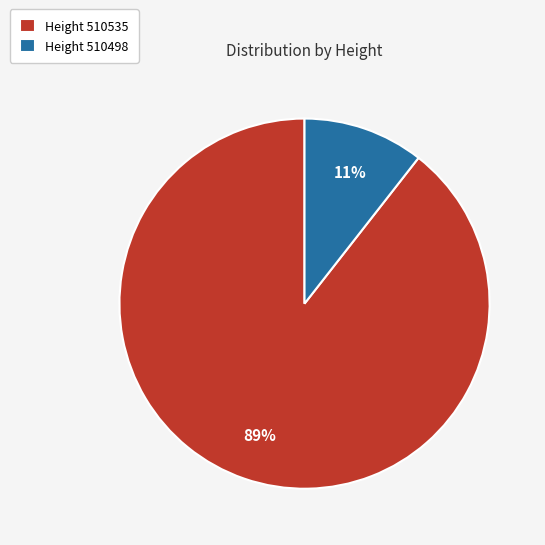

Is there any slice that represents more than half of the pie?

Yes